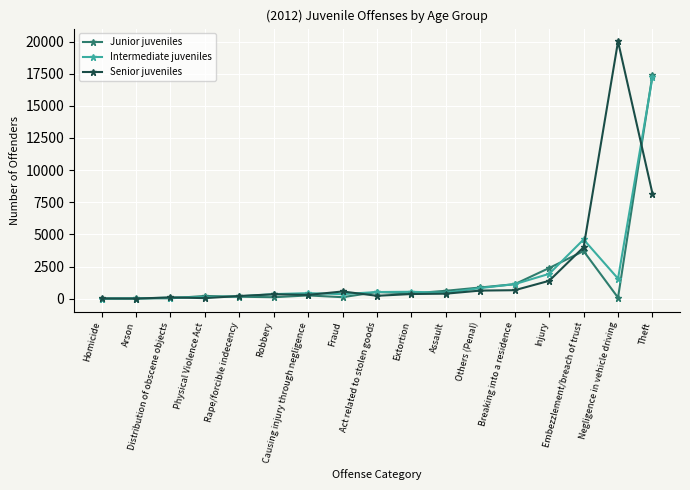

Which series has the largest range (max minus min)?

Senior juveniles